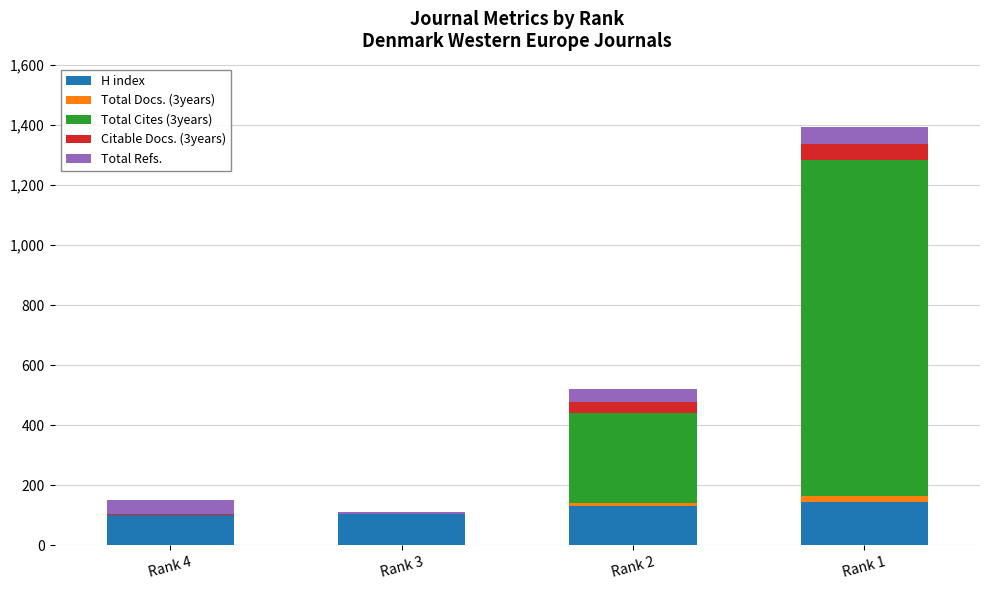

What are all the series names shown in the legend?

H index, Total Docs. (3years), Total Cites (3years), Citable Docs. (3years), Total Refs.